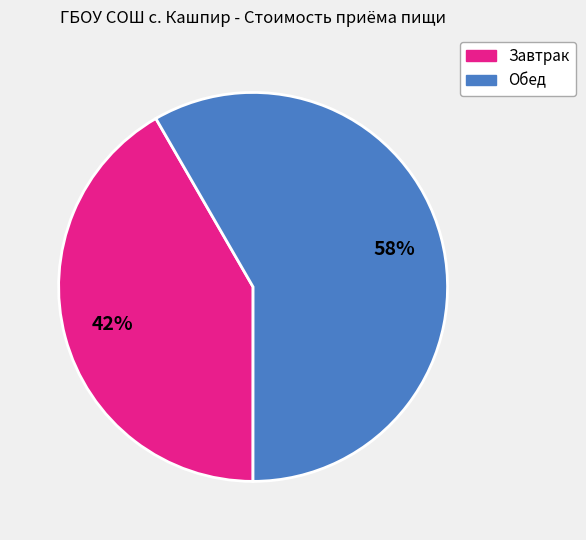

Is it true that Завтрак is 42% of the pie?

True